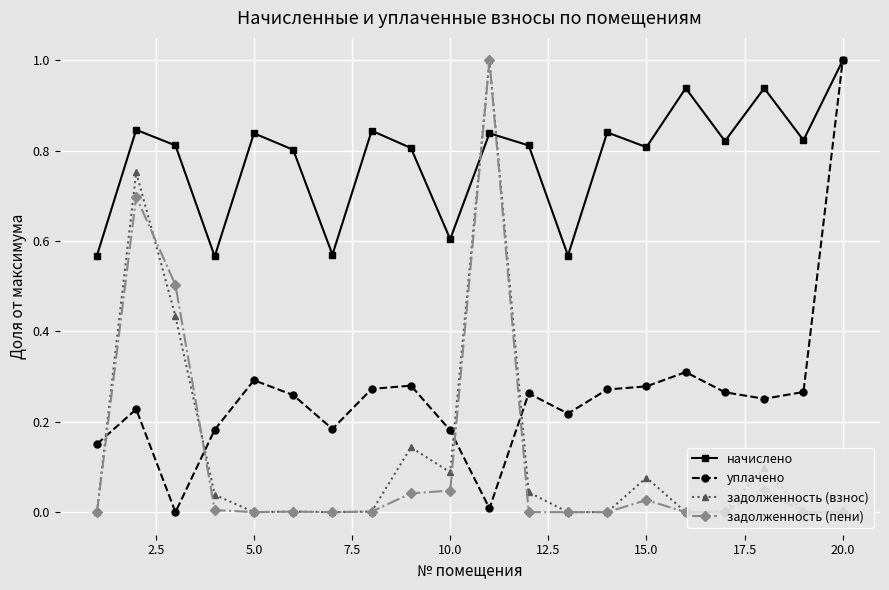

True or false: уплачено has more than 1 interior local peaks.

True